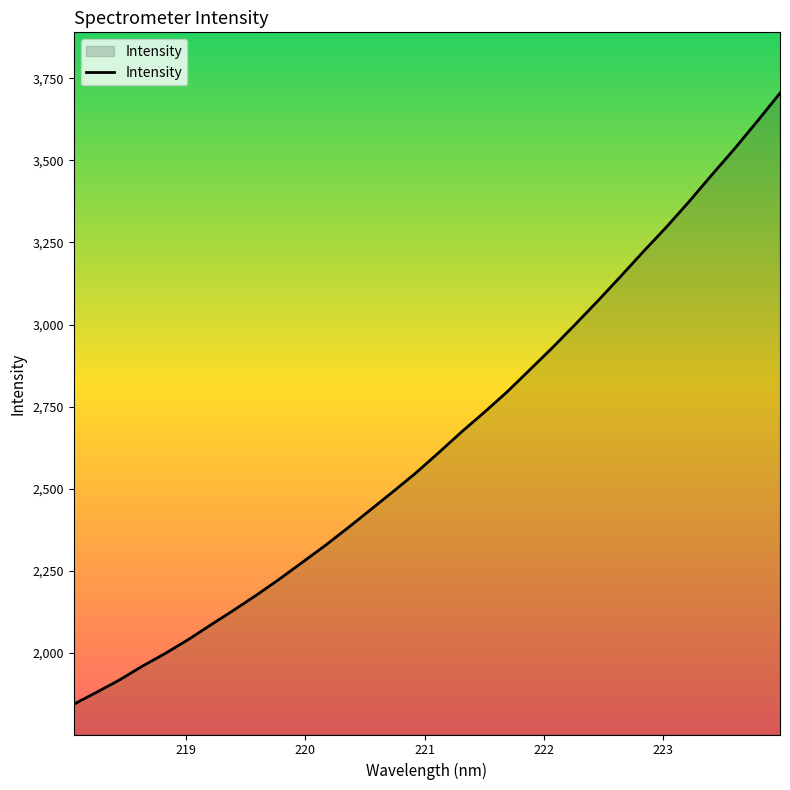

How many lines are shown in the chart?

1